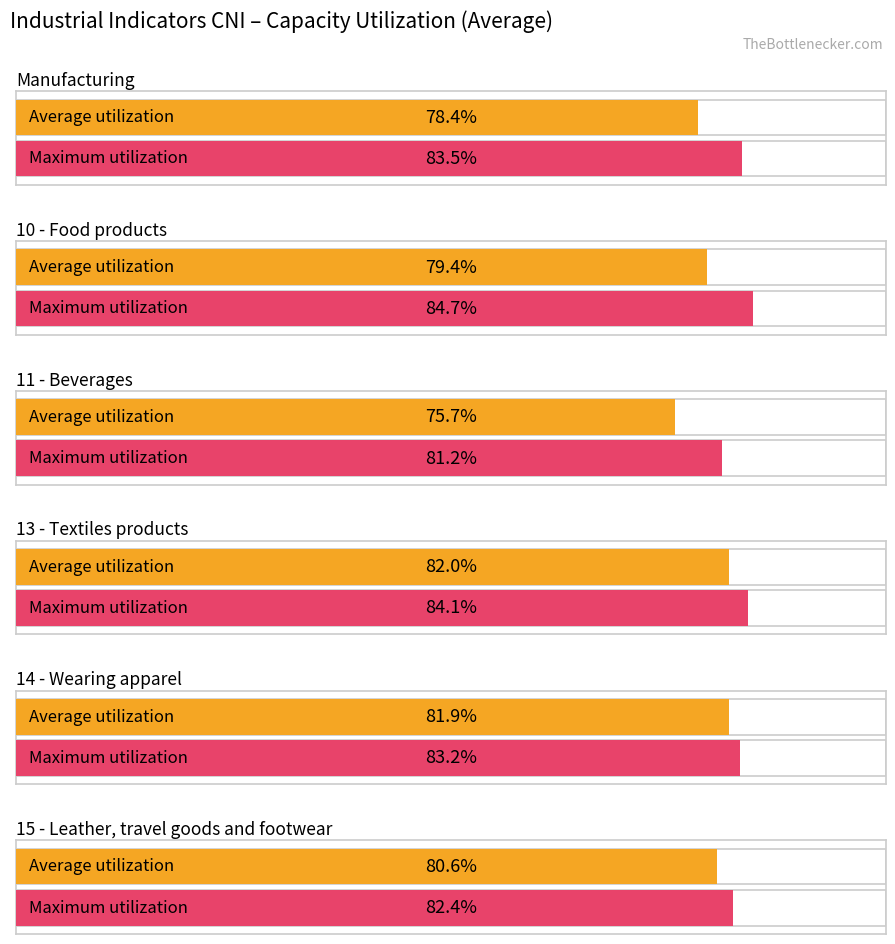

How many values in the Average utilization series exceed 80?

3